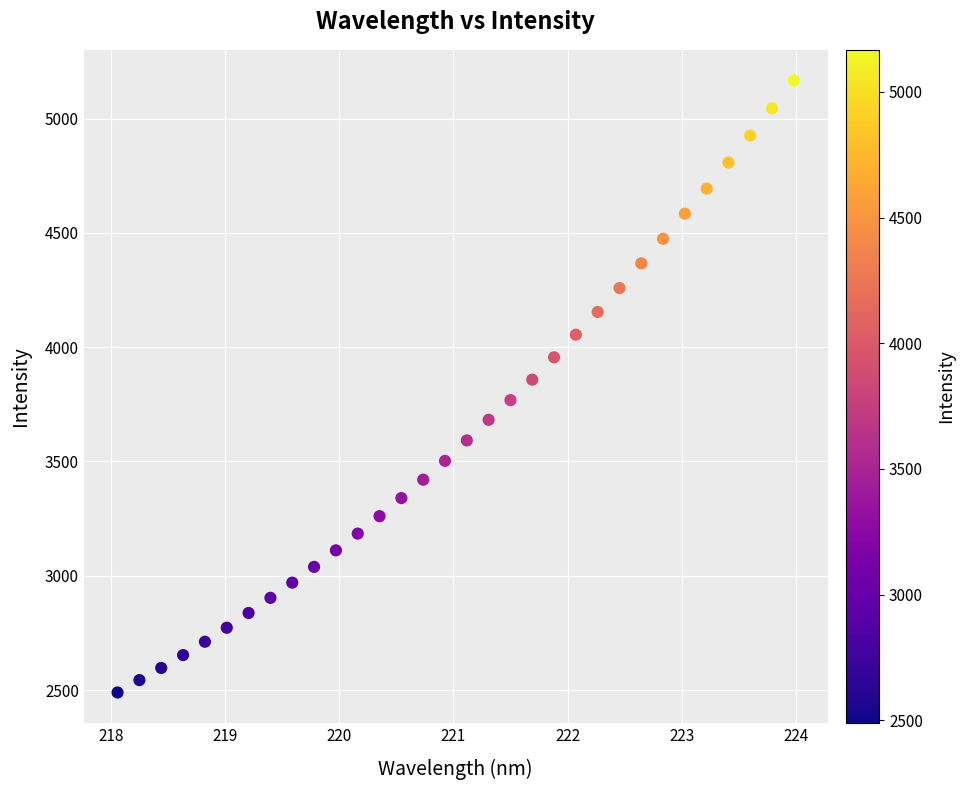

What is the range of X values (max minus min)?

5.9